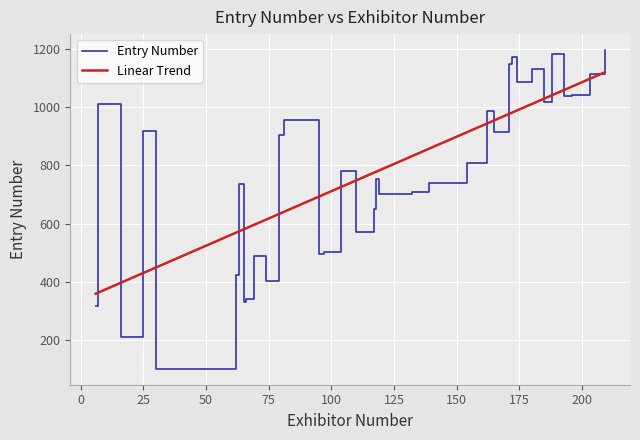

What is the lowest value of the Entry Number series?

101